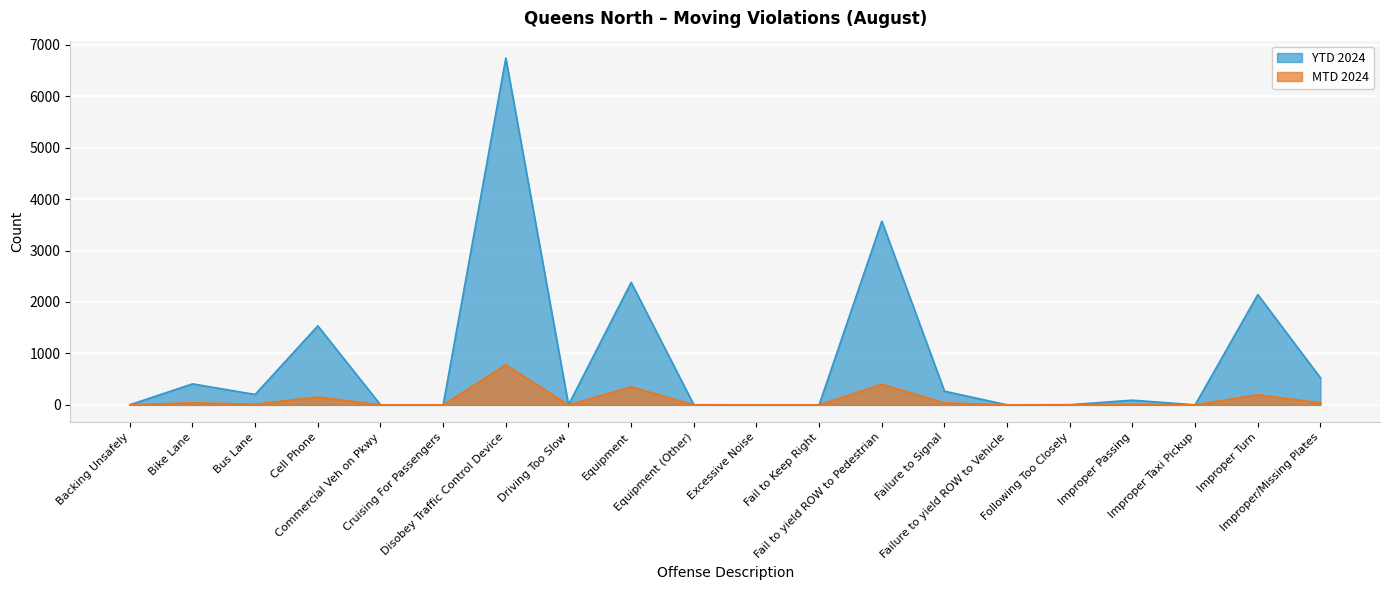

At which category does MTD 2024 reach its first local valley?

Bus Lane